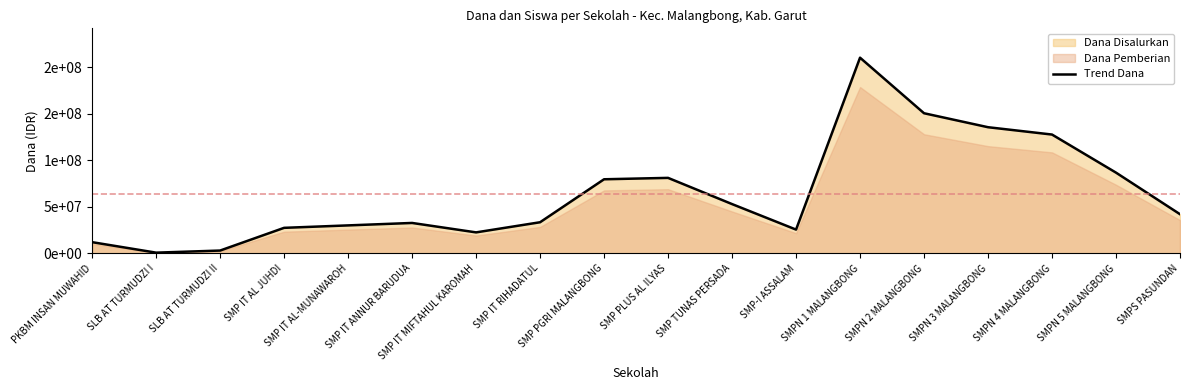

Rank the categories by value from highest to lowest.

SMPN 1 MALANGBONG, SMPN 2 MALANGBONG, SMPN 3 MALANGBONG, SMPN 4 MALANGBONG, SMPN 5 MALANGBONG, SMP PLUS AL ILYAS, SMP PGRI MALANGBONG, SMP TUNAS PERSADA, SMPS PASUNDAN, SMP IT RIHADATUL, SMP IT ANNUR BARUDUA, SMP IT AL-MUNAWAROH, SMP IT AL JUHDI, SMP-I ASSALAM, SMP IT MIFTAHUL KAROMAH, PKBM INSAN MUWAHID, SLB AT TURMUDZI II, SLB AT TURMUDZI I